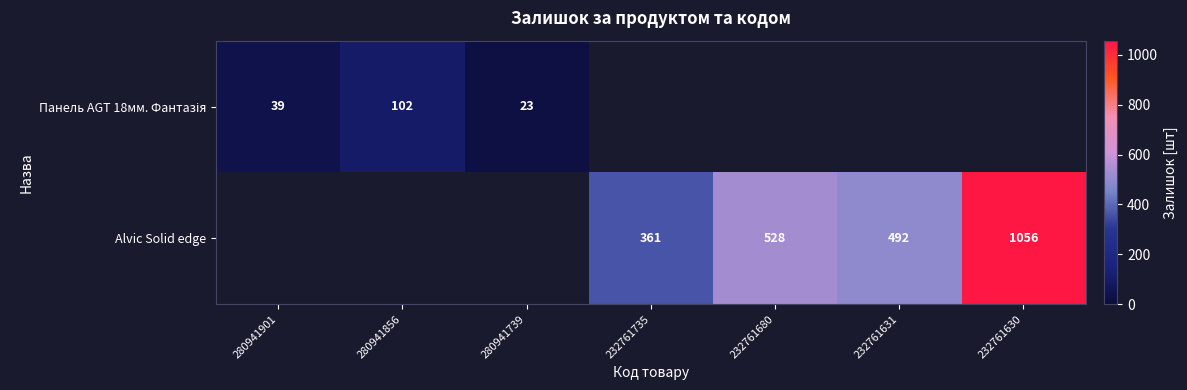

How many series are shown in this chart?

2